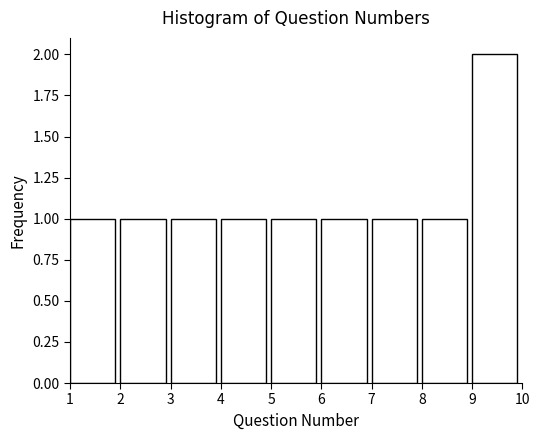

What is the height of the bar covering 3 to 4 on the x-axis? The values are not printed on the chart, so give them approximately, as read against the axis.

1